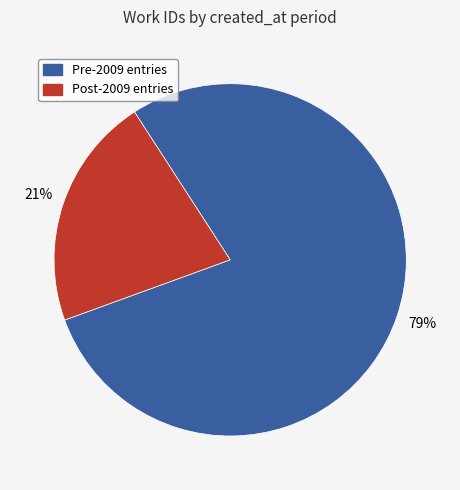

Is the sum of Pre-2009 entries and Post-2009 entries greater than half?

Yes